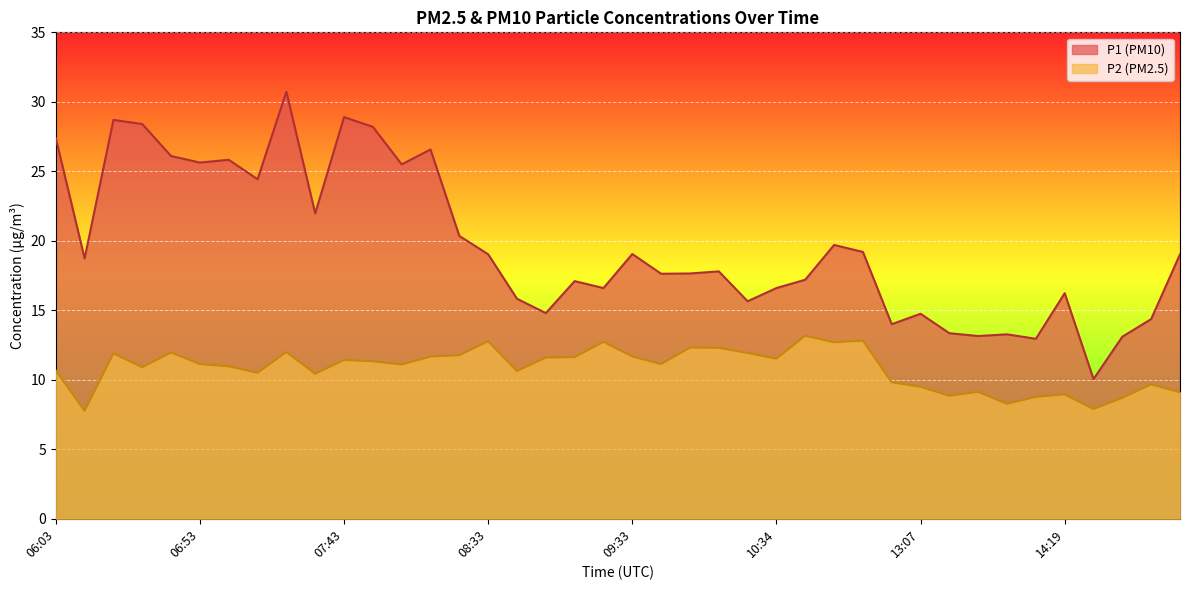

True or false: P2 has a value of 3.8 at 14:59.

False